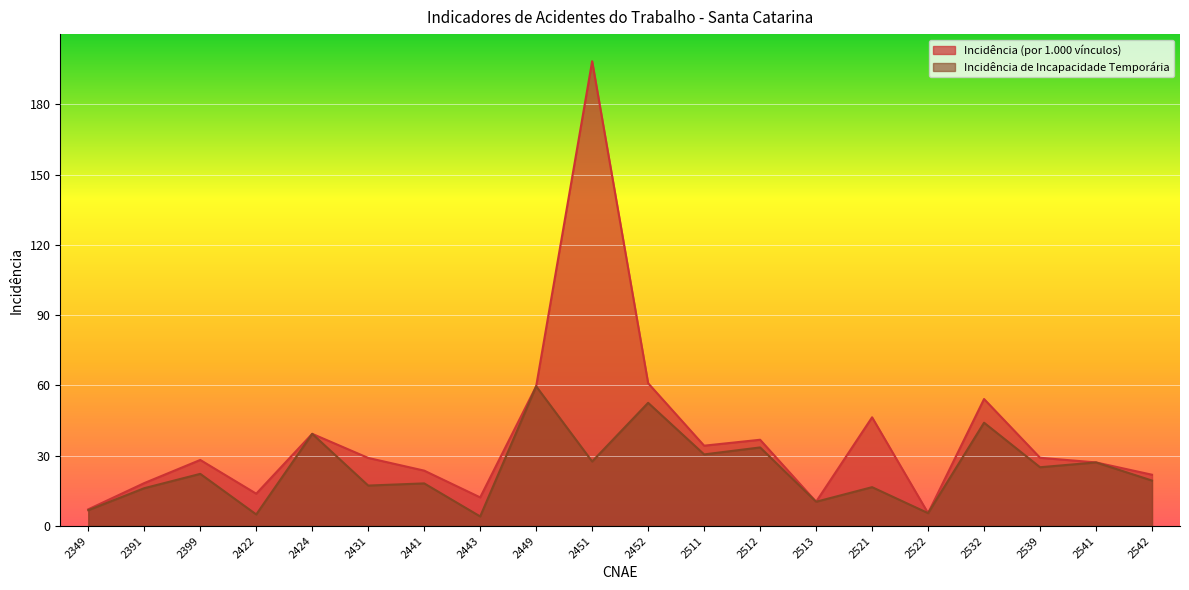

How many data points in Incidência de Incapacidade Temporária are less than 22?

10